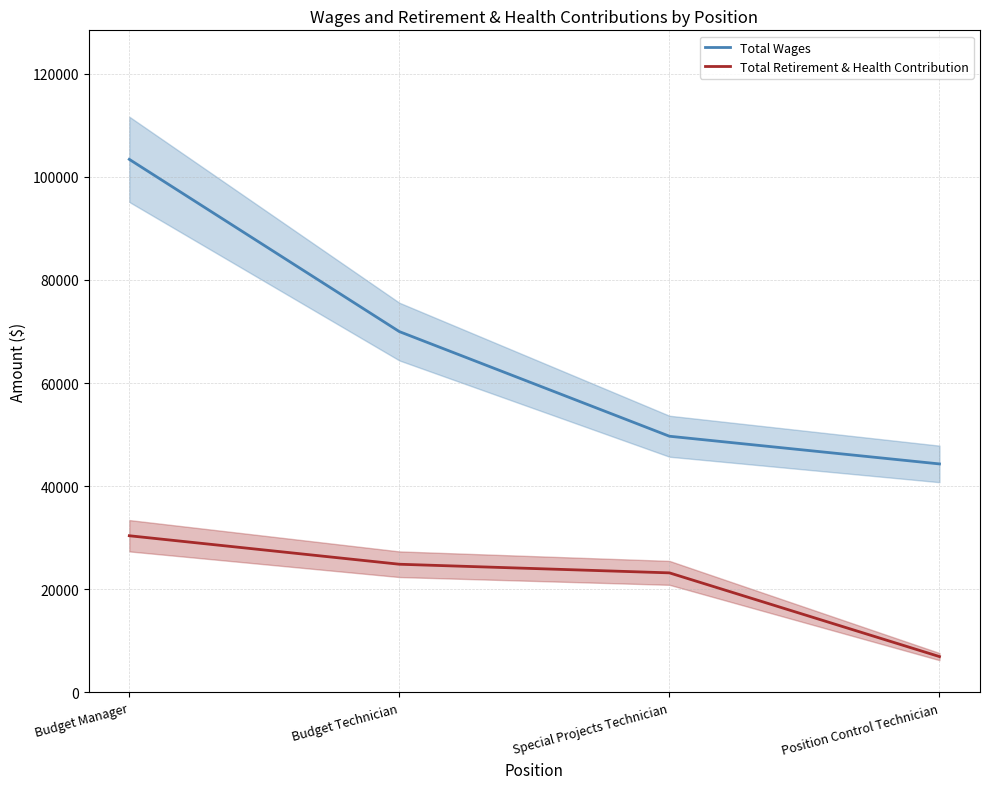

The value of Total Wages at Special Projects Technician is 49681. True or false?

True